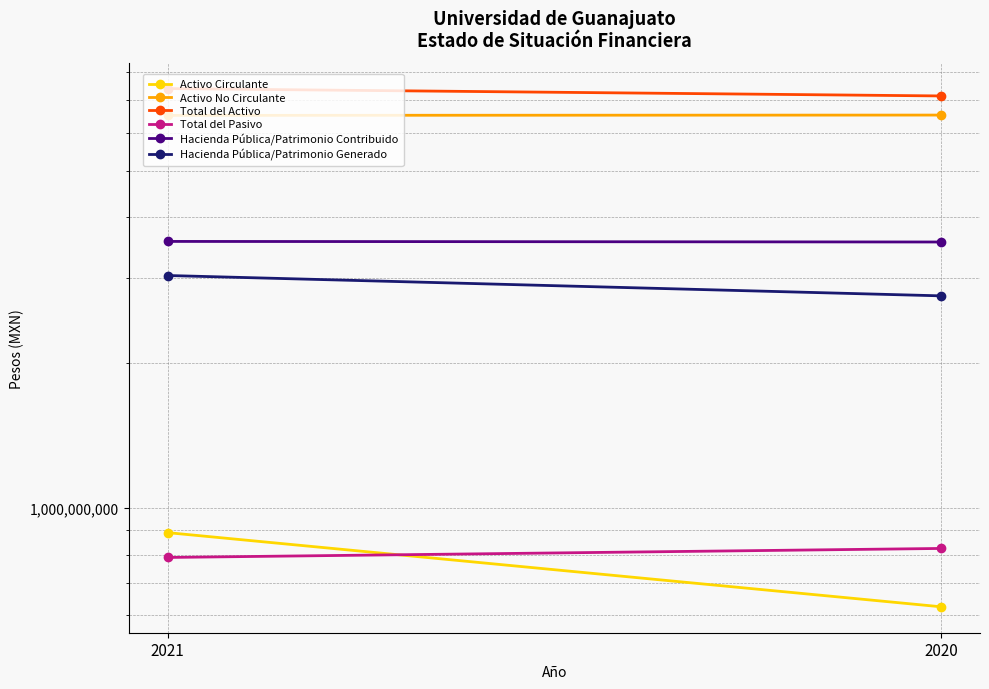

List the labels in order of Hacienda Pública/Patrimonio Generado value, smallest first.

2020, 2021